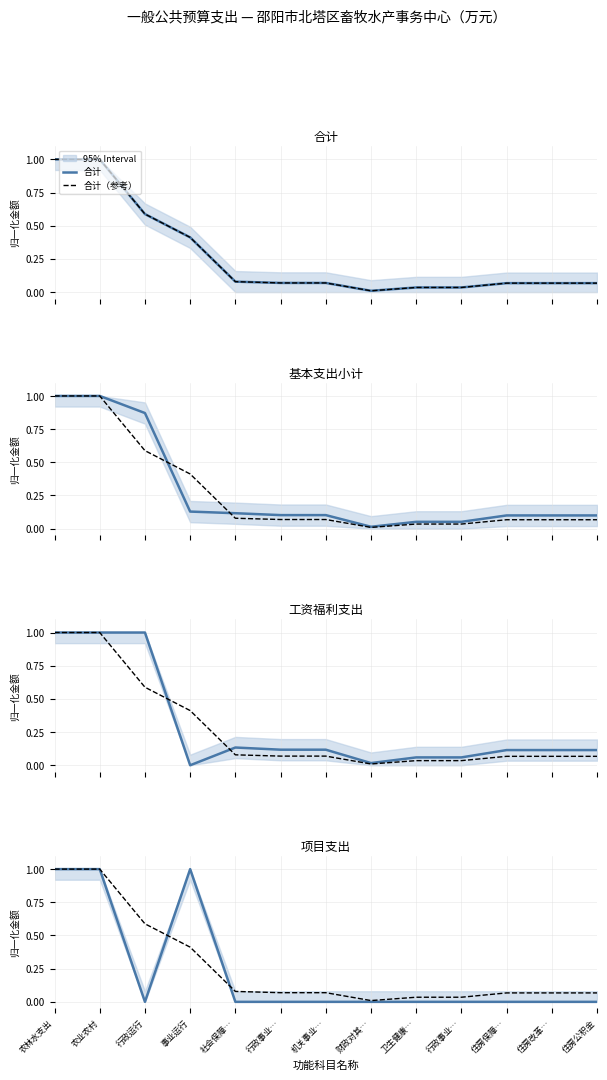

List the labels in order of 工资福利支出 value, smallest first.

事业运行, 财政对其…, 卫生健康…, 行政事业…, 住房保障…, 住房改革…, 住房公积金, 行政事业…, 机关事业…, 社会保障…, 农林水支出, 农业农村, 行政运行